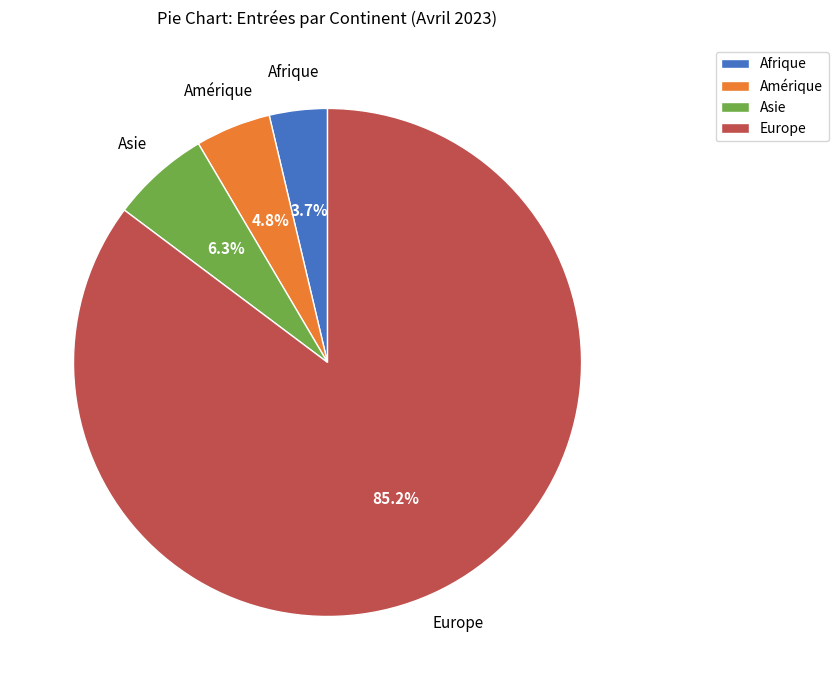

Which category accounts for the majority?

Europe